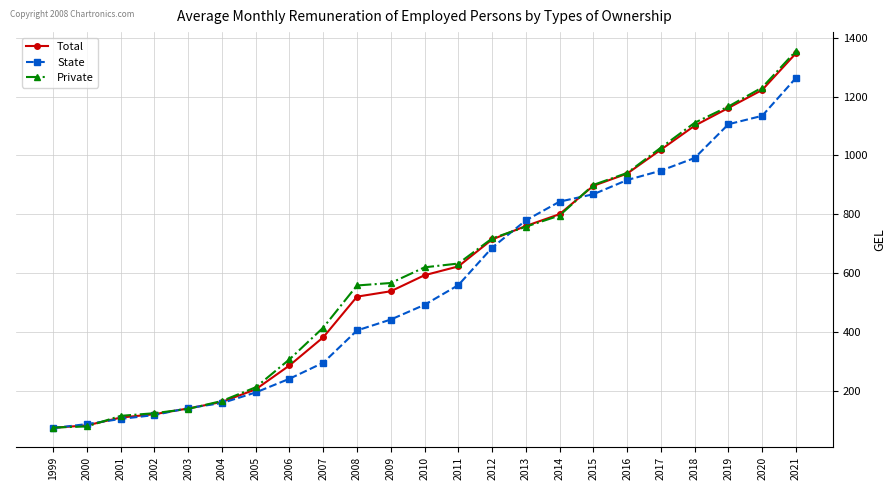

Does the chart have visible grid lines?

Yes